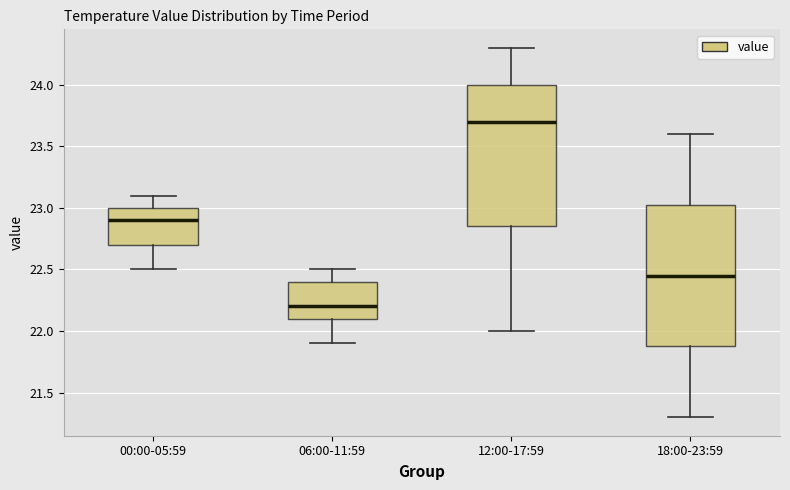

Reading left to right, transcribe this box plot: for each box, give where its median line is, the range the box spans, and where its two whiskers end, as read against the y-axis. The values are not printed on the chart, so give them approximately, as read against the axis.

00:00-05:59: median 22.90, box 22.70 to 23.00, whiskers 22.50 to 23.10
06:00-11:59: median 22.20, box 22.10 to 22.40, whiskers 21.90 to 22.50
12:00-17:59: median 23.70, box 22.85 to 24.00, whiskers 22.00 to 24.30
18:00-23:59: median 22.45, box 21.90 to 23.05, whiskers 21.30 to 23.60